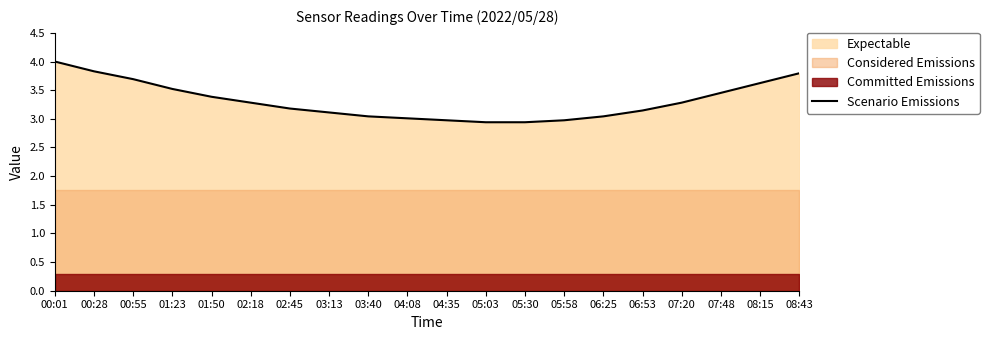

What is the ratio of the value at 01:23 to the value at 08:15?

1.0